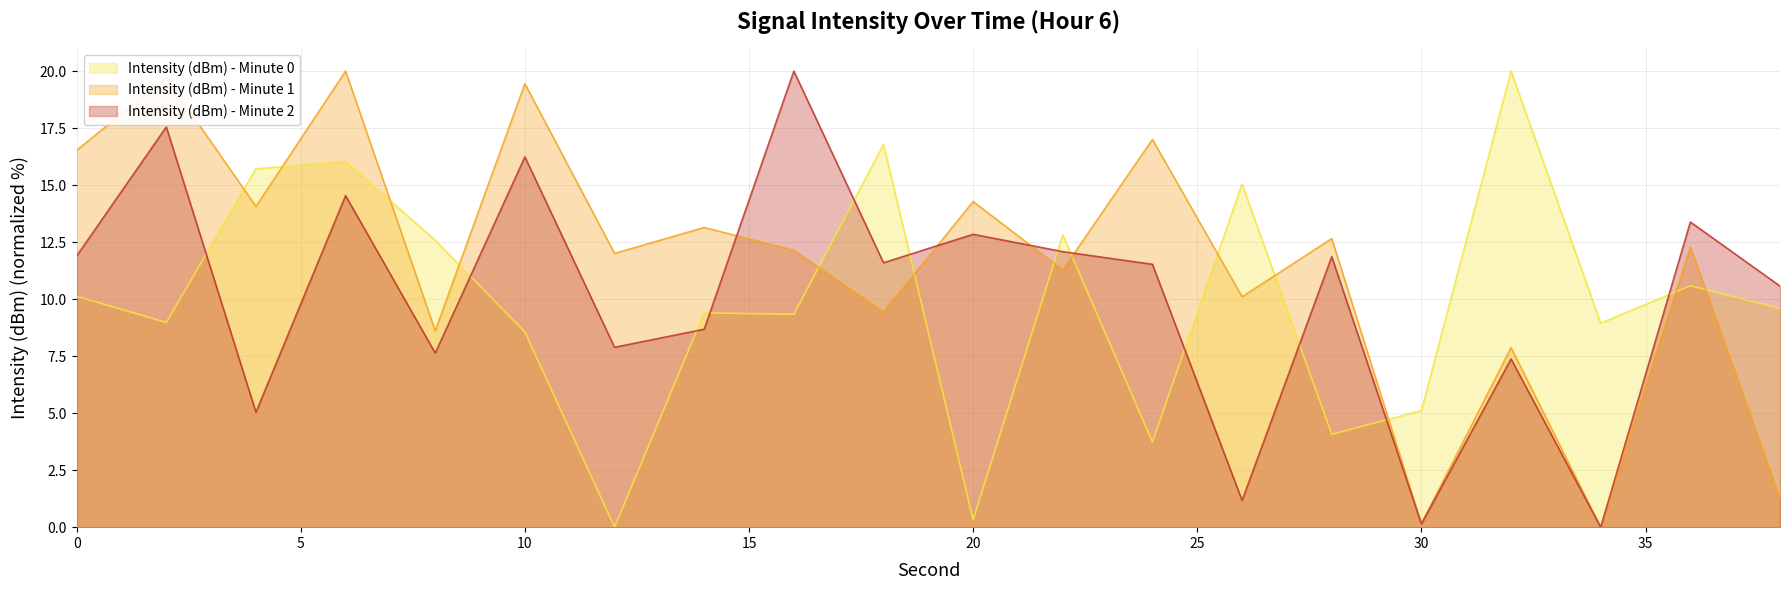

Reading left to right, list all the values displayed in this chart.

Intensity (dBm) - Minute 0: 10.1	9.0	15.7	16.0	12.6	8.6	0.0	9.4	9.3	16.8	0.3	12.8	3.7	15.1	4.1	5.1	20.0	8.9	10.6	9.6
Intensity (dBm) - Minute 1: 16.5	19.7	14.1	20.0	8.6	19.4	12.0	13.1	12.1	9.4	14.3	11.3	17.0	10.1	12.7	0.1	7.9	0.0	12.3	1.2
Intensity (dBm) - Minute 2: 11.9	17.6	5.0	14.5	7.6	16.2	7.9	8.7	20.0	11.6	12.8	12.1	11.5	1.2	11.9	0.1	7.4	0.0	13.4	10.6